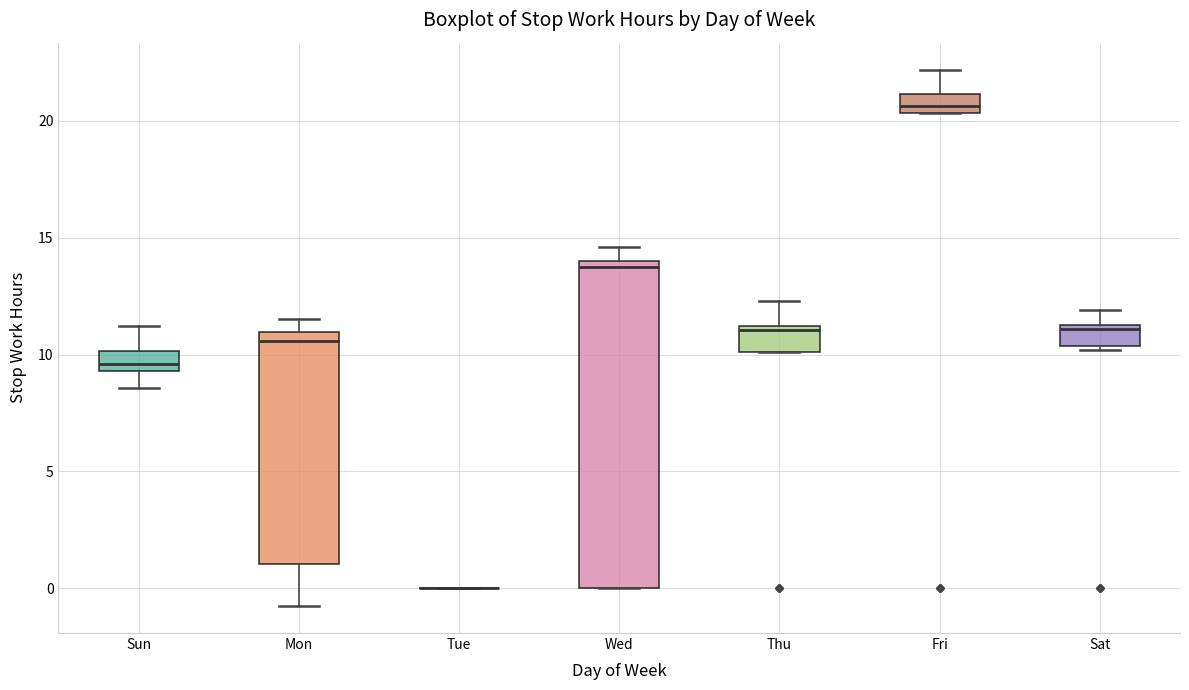

Where does the upper whisker of the box for Thu end on the y-axis? The values are not printed on the chart, so give them approximately, as read against the axis.

12.5